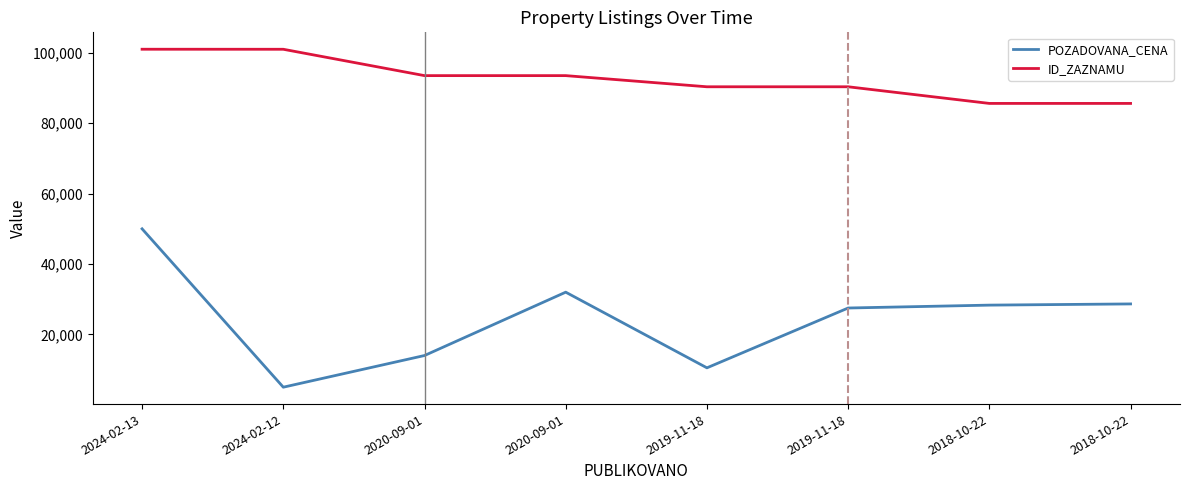

True or false: ID_ZAZNAMU has more than 1 interior local peaks.

True